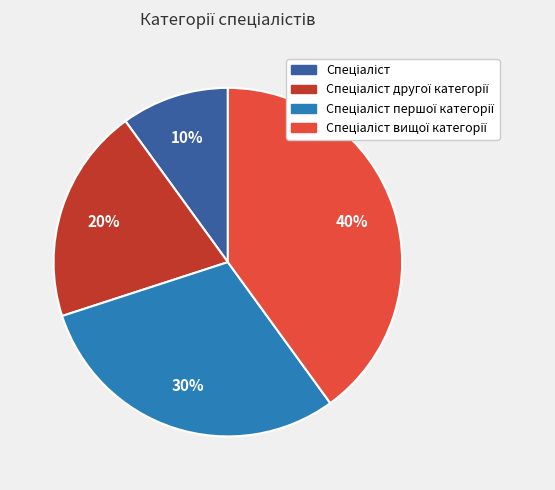

Does any single category account for the majority?

No